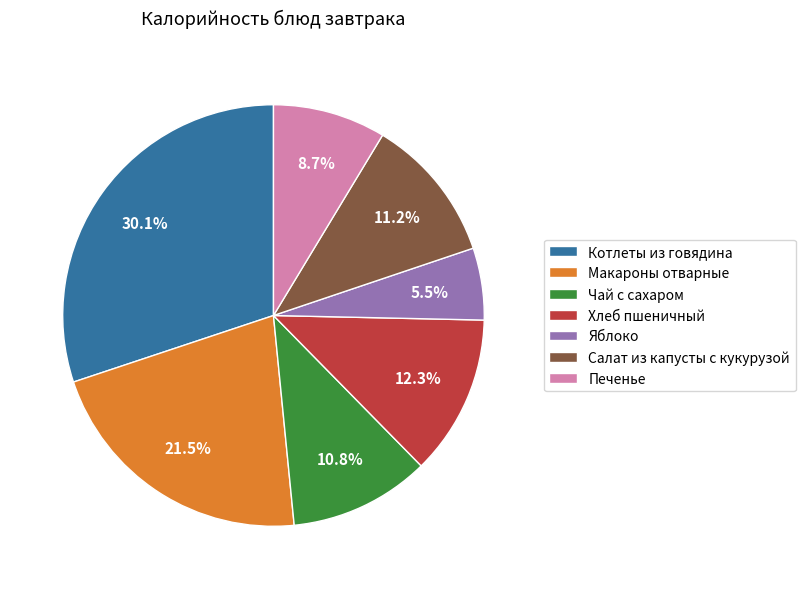

Is it true that Чай с сахаром is 11% of the pie?

True